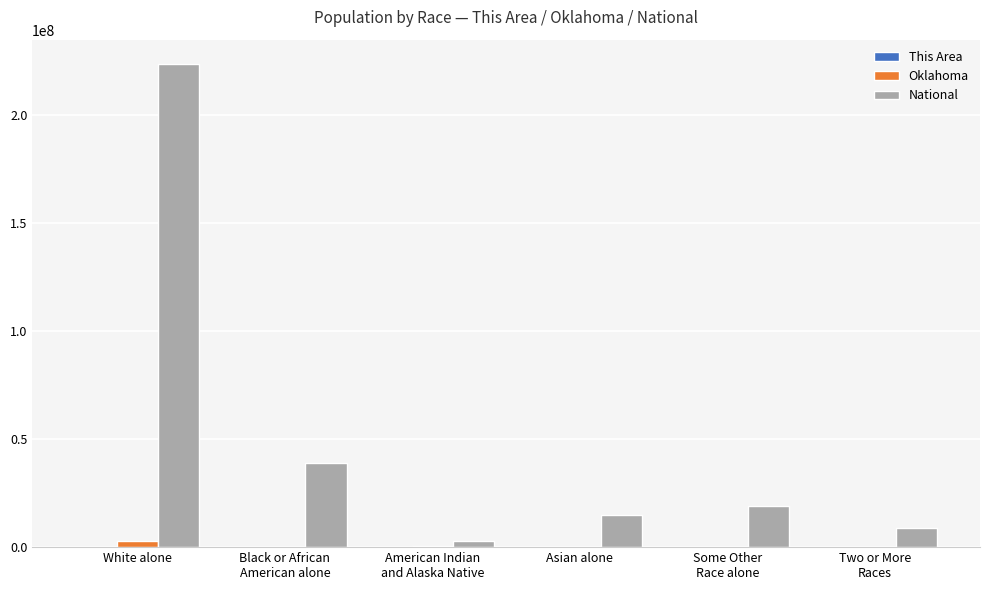

Which series has the largest total across all categories?

National